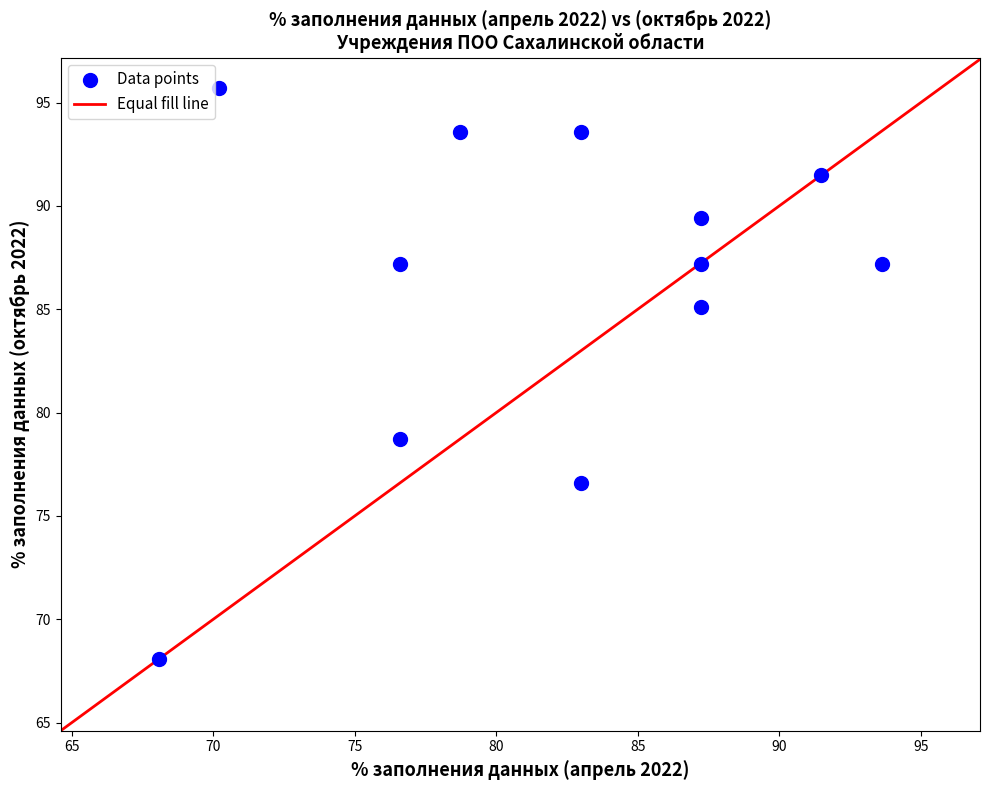

What is the range of X values (max minus min)?

25.5